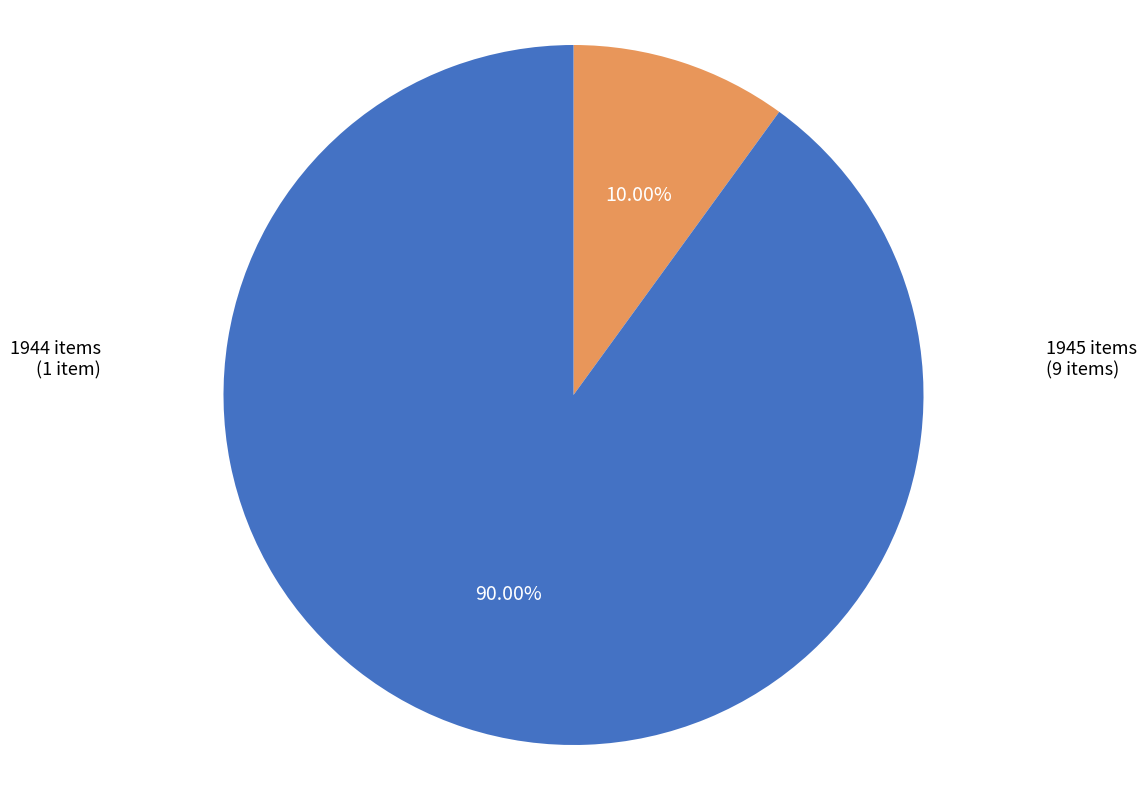

Which has a higher value, 1945 items or 1944 items?

1945 items